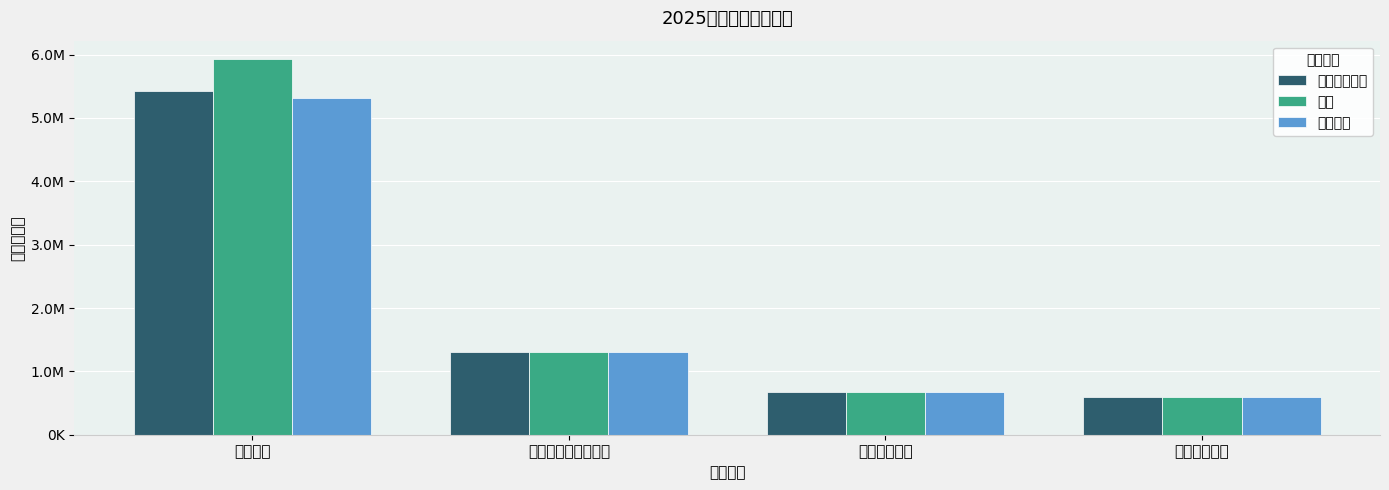

Rank the series at 住房保障支出 from lowest to highest value.

一般公共预算, 合计, 基本支出